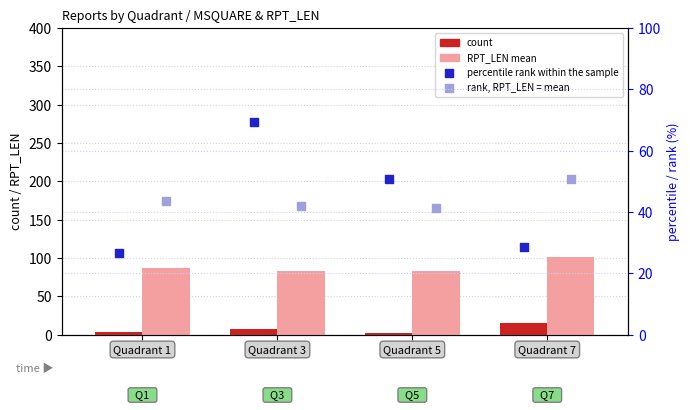

Which series has the widest spread of Y values?

percentile rank within the sample